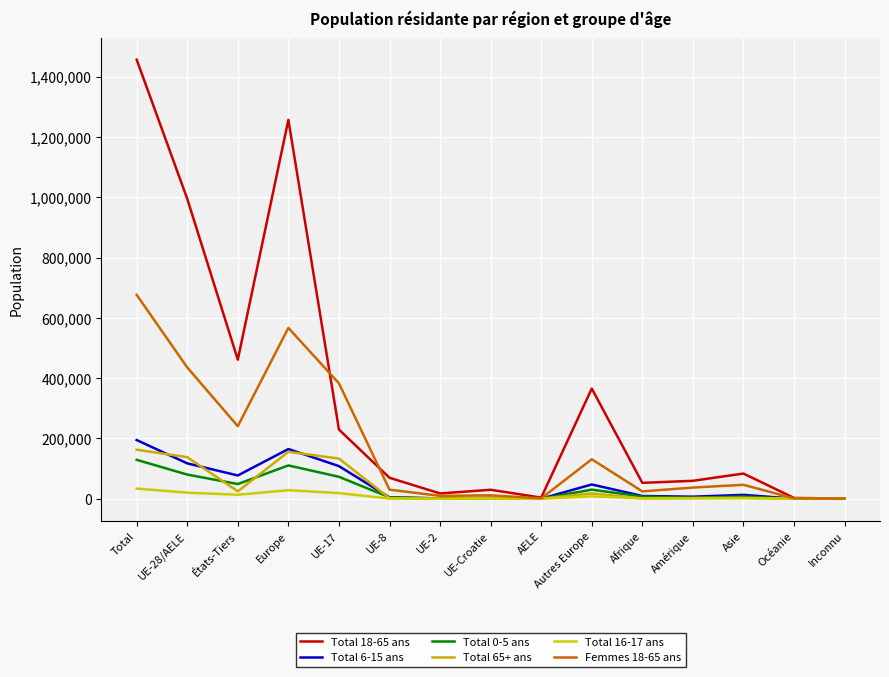

How many lines are shown in the chart?

6